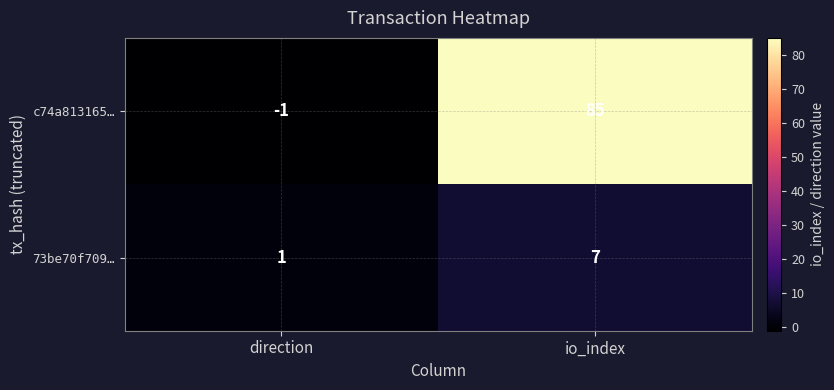

List the series in order of their overall mean, highest first.

c74a813165…, 73be70f709…